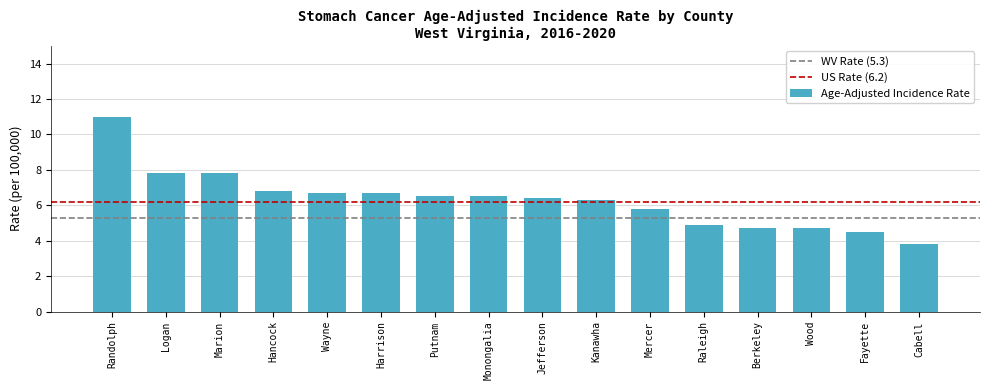

Are the bars grouped side by side (vs. stacked)?

No